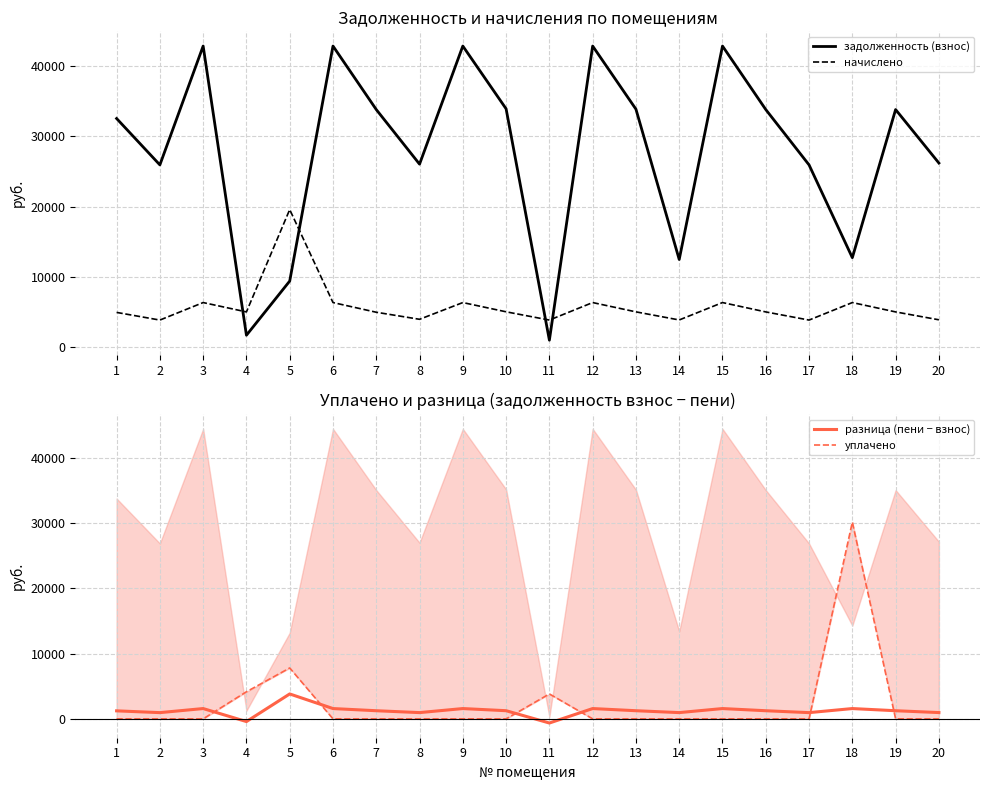

List the series in order of their peak value, highest first.

задолженность (взнос), уплачено, начислено, разница (пени − взнос)